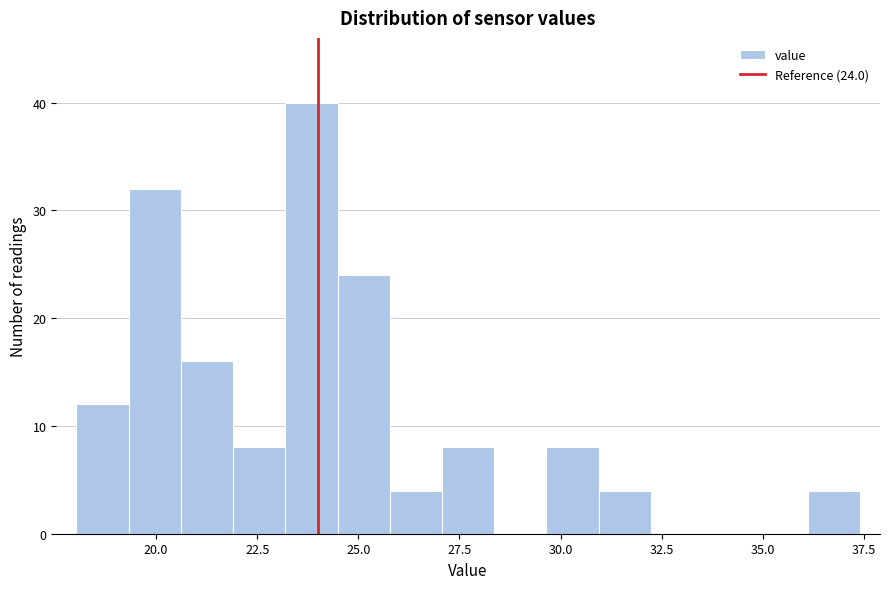

Around what value on the x-axis is the tallest bar? Give the approximate position of its centre, as read against the axis.

24.0